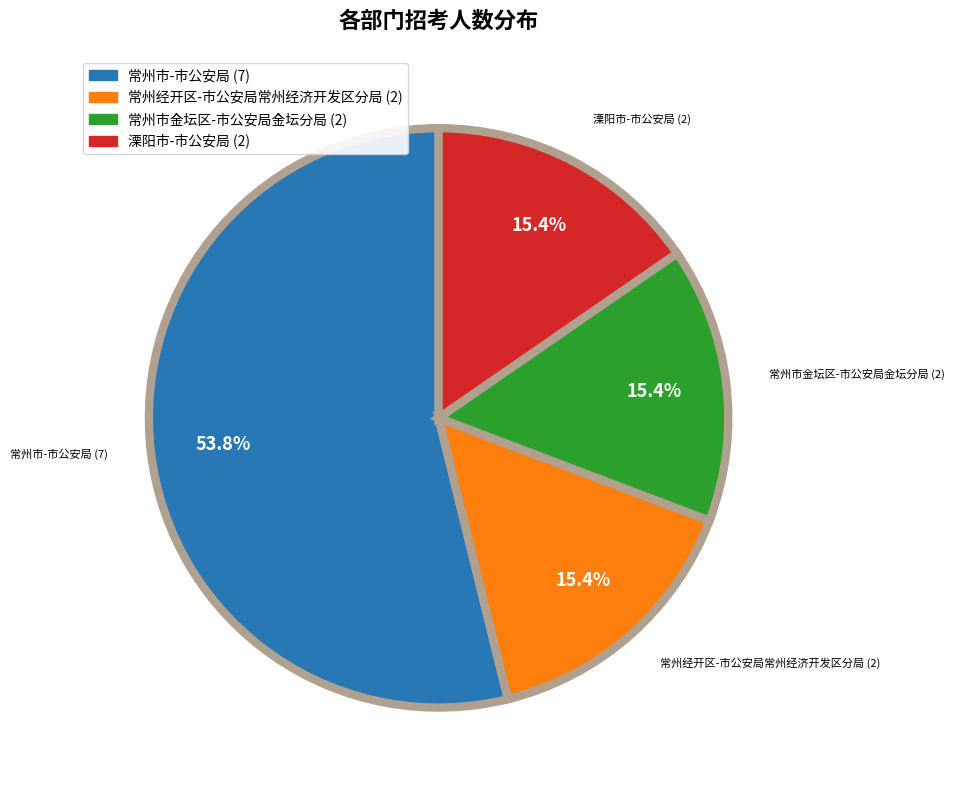

What percentage is NOT represented by 常州市-市公安局?

46.2%